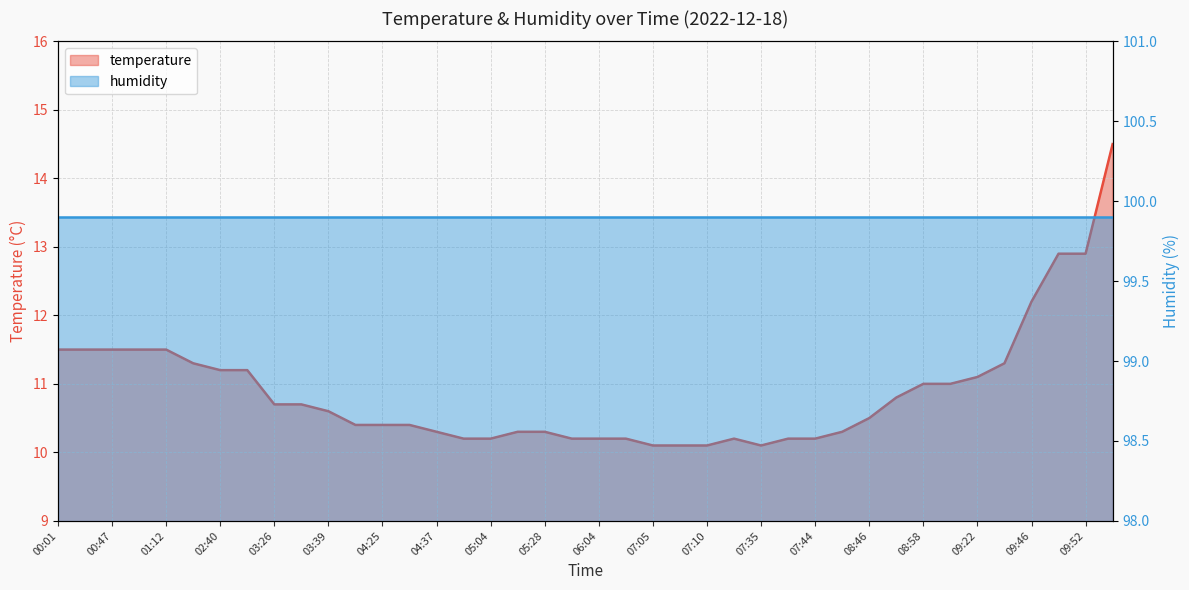

What is the value of the 29th point from the left?

10.2